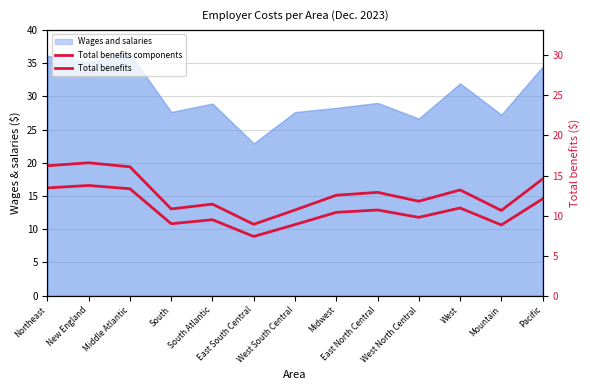

Rank the categories by Total benefits components value from lowest to highest.

East South Central, Mountain, West South Central, South, South Atlantic, West North Central, Midwest, East North Central, West, Pacific, Middle Atlantic, Northeast, New England